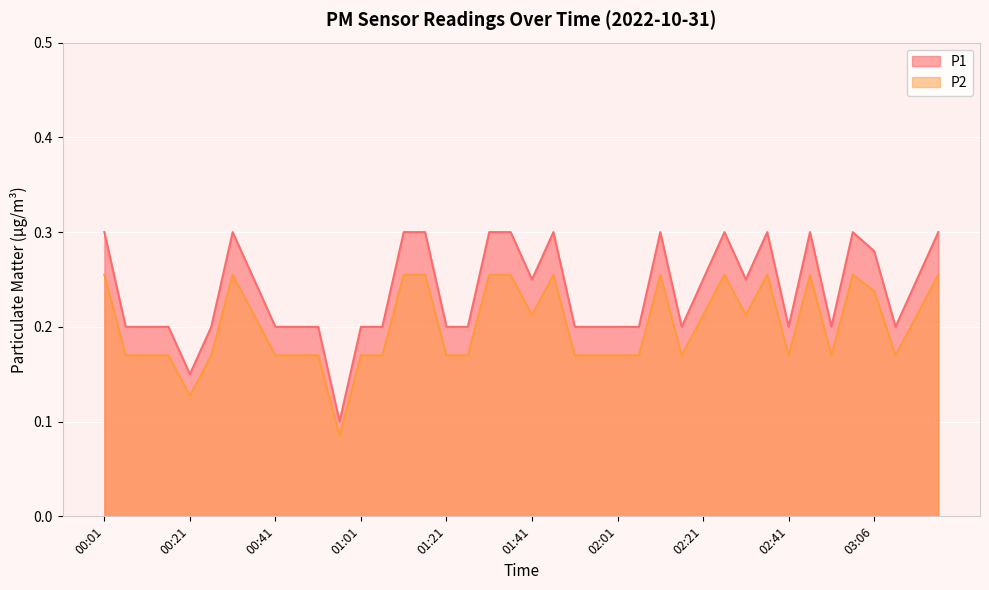

Which category has the highest value in the P2 series?

00:01